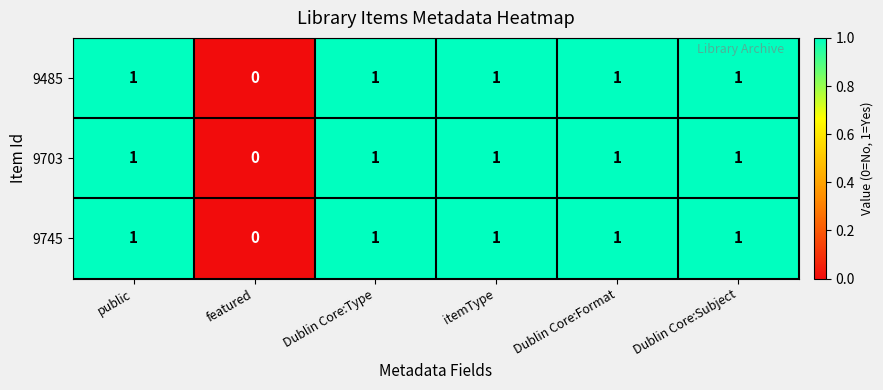

How many distinct data groups are displayed?

3